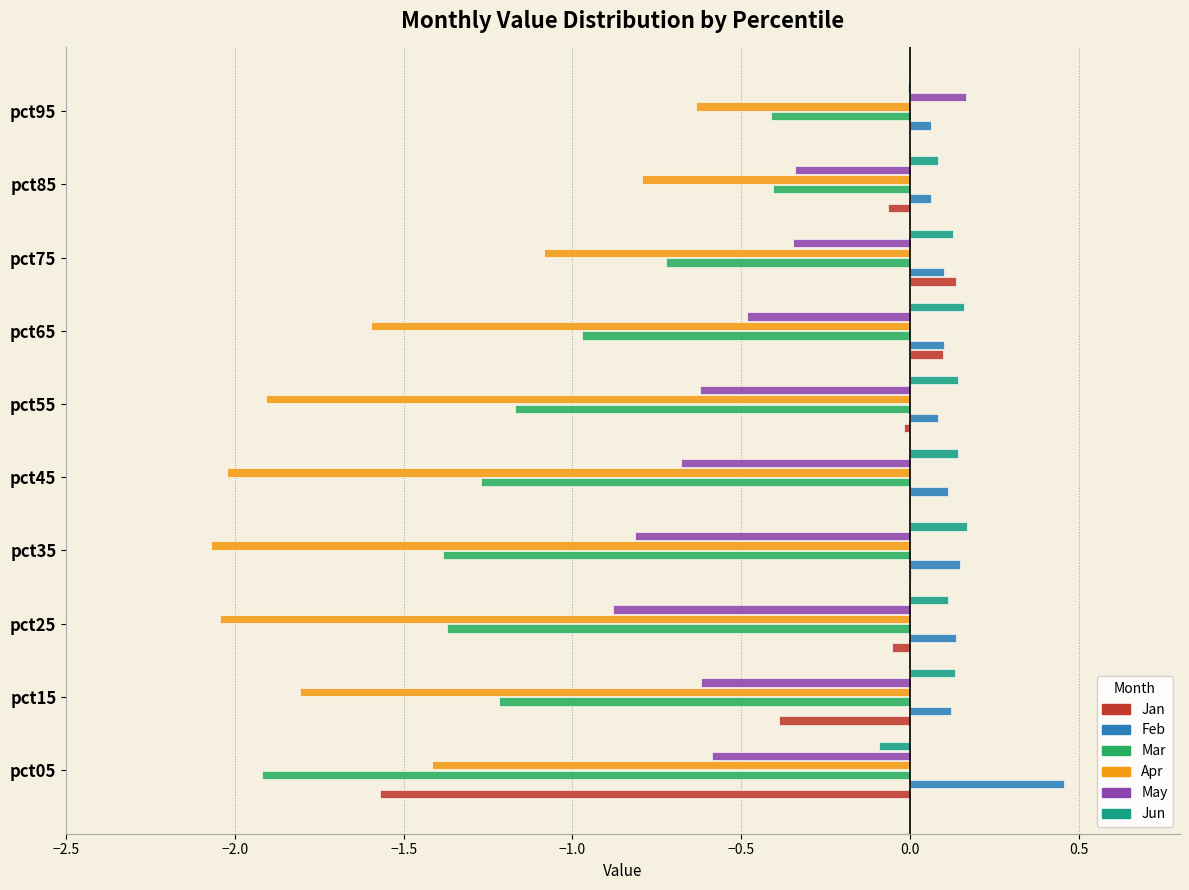

How many values in May are above zero?

1